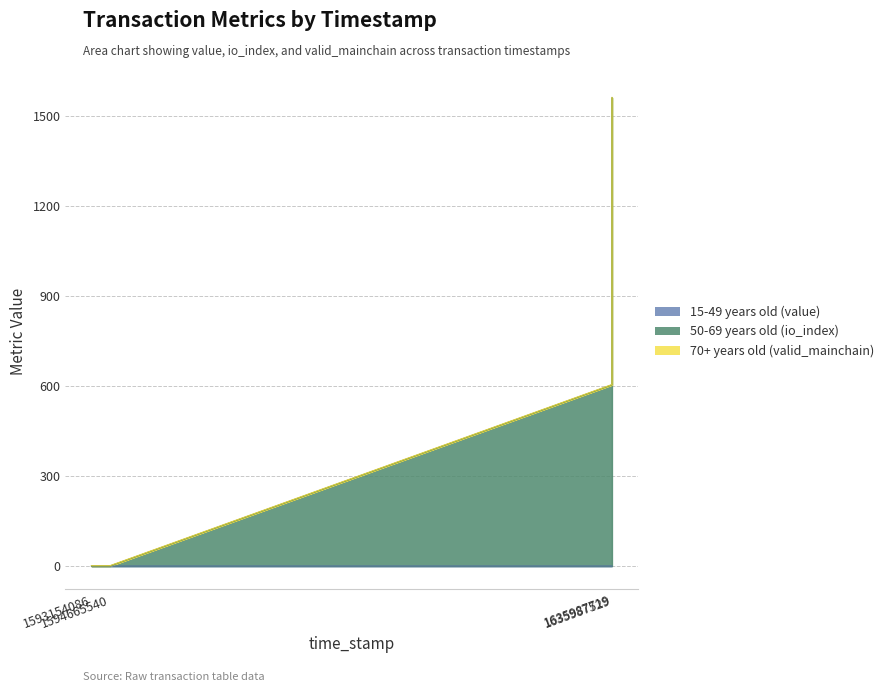

Does the chart have visible grid lines?

Yes